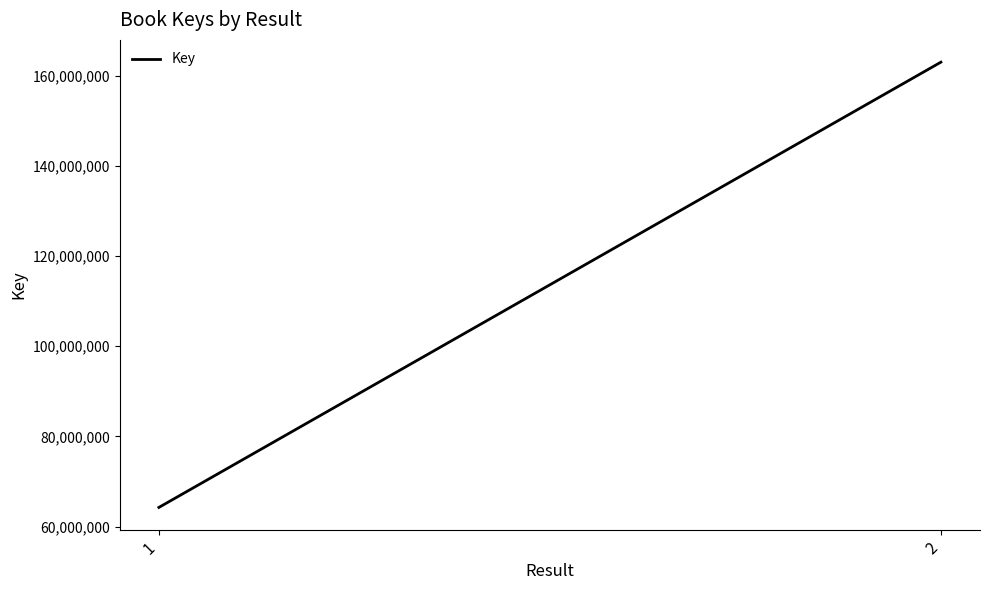

Which has a higher value, 2 or 1?

2